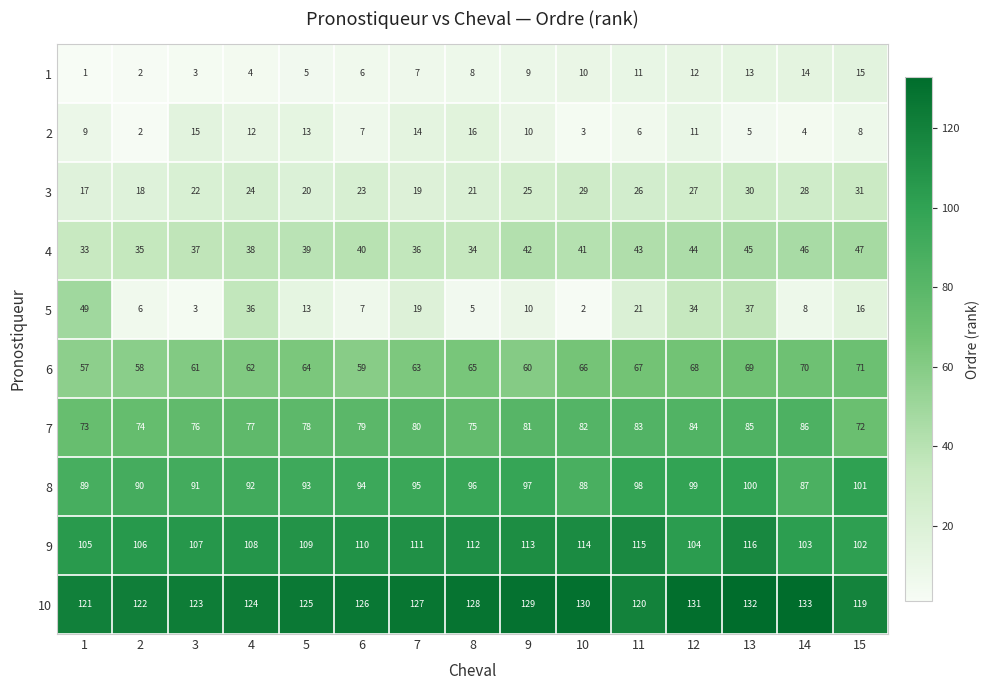

At which label is 8 closest to 94?

6